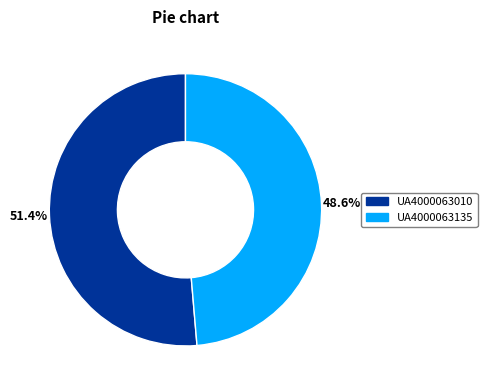

Which has a higher value, UA4000063135 or UA4000063010?

UA4000063010